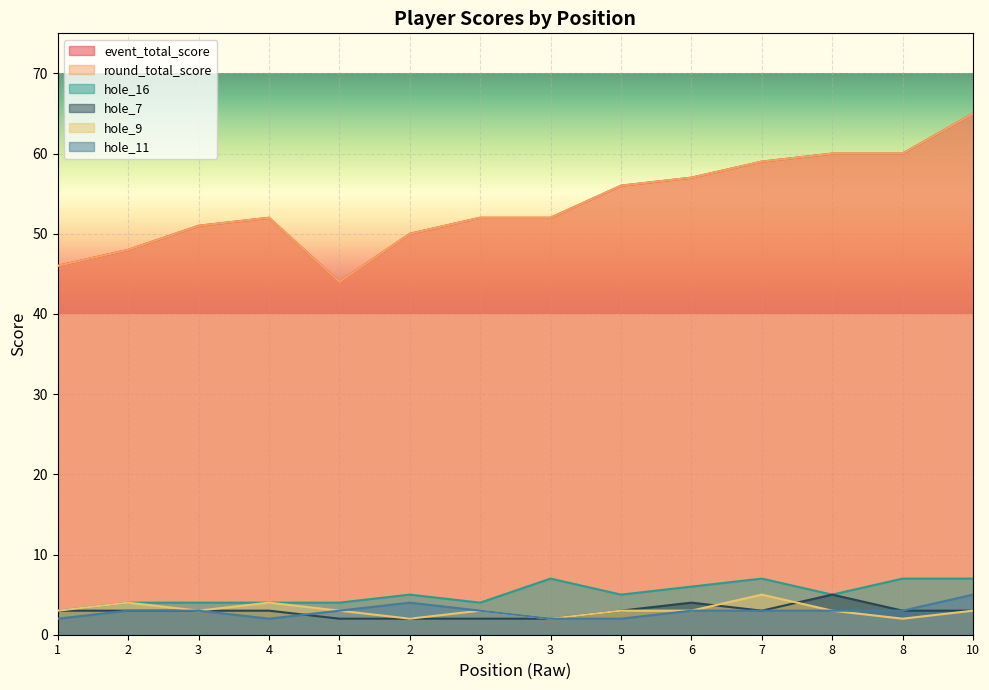

True or false: hole_7 and event_total_score cross at least once.

False